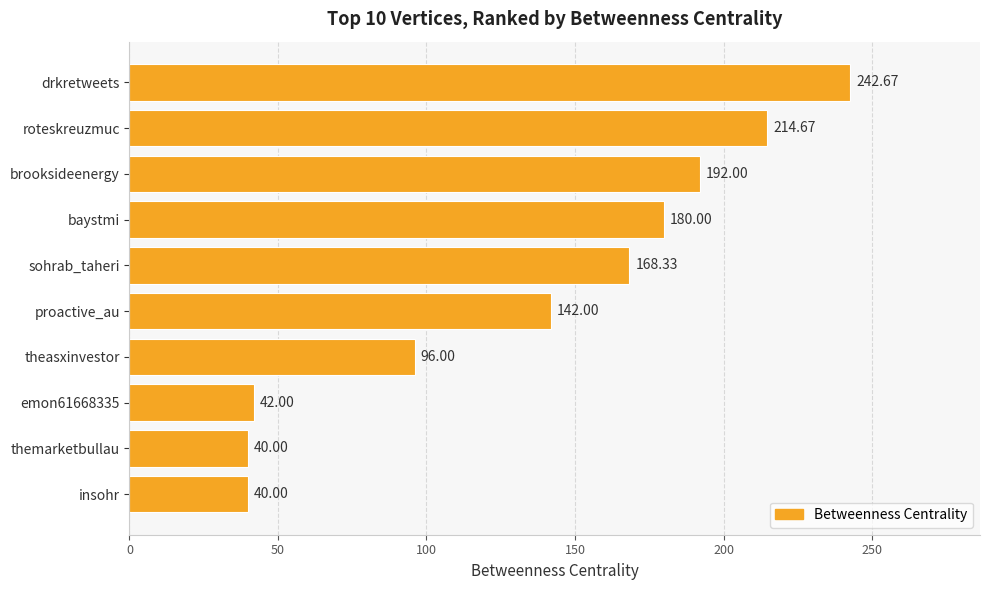

What is the label of the 9th bar from the bottom?

roteskreuzmuc